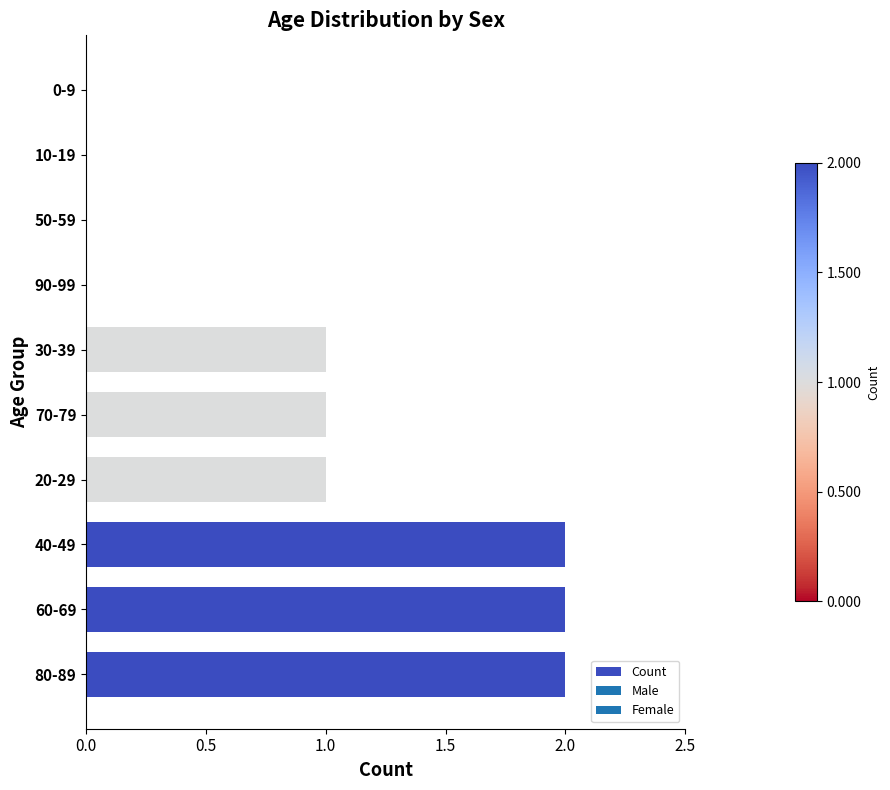

What is the sum of all values?

9